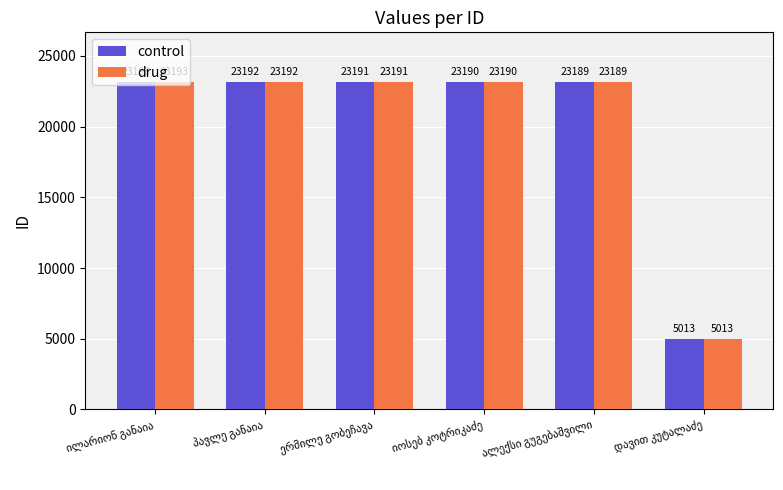

What is the minimum value for drug?

5013